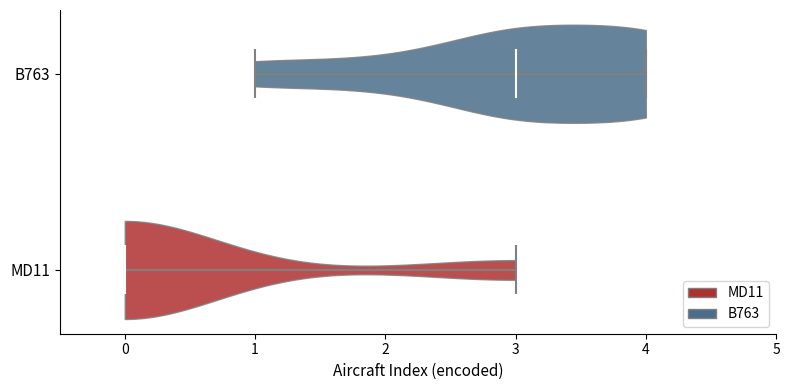

Reading bottom to top, read every violin against the x-axis: where its median line is, and the lowest and highest points it reaches. The values are not printed on the chart, so give them approximately, as read against the axis.

MD11: median line 0, lowest point 0, highest point 3
B763: median line 3, lowest point 1, highest point 4